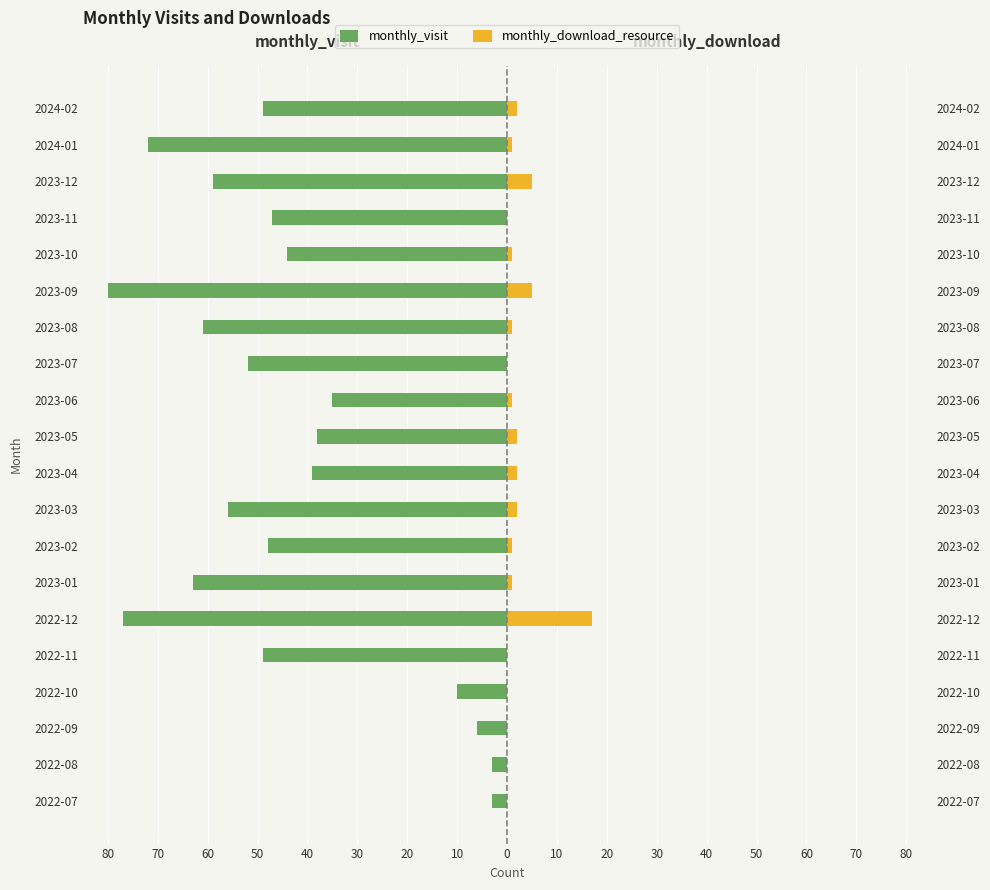

The monthly_download_resource series shows 1 at 2023-08. True or false?

True